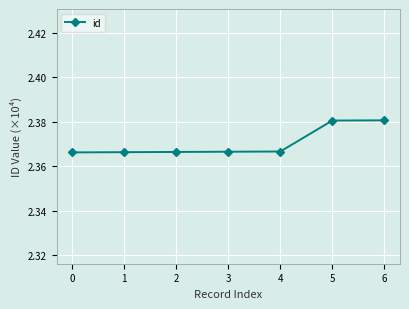

What is the sum of all values?

16.6